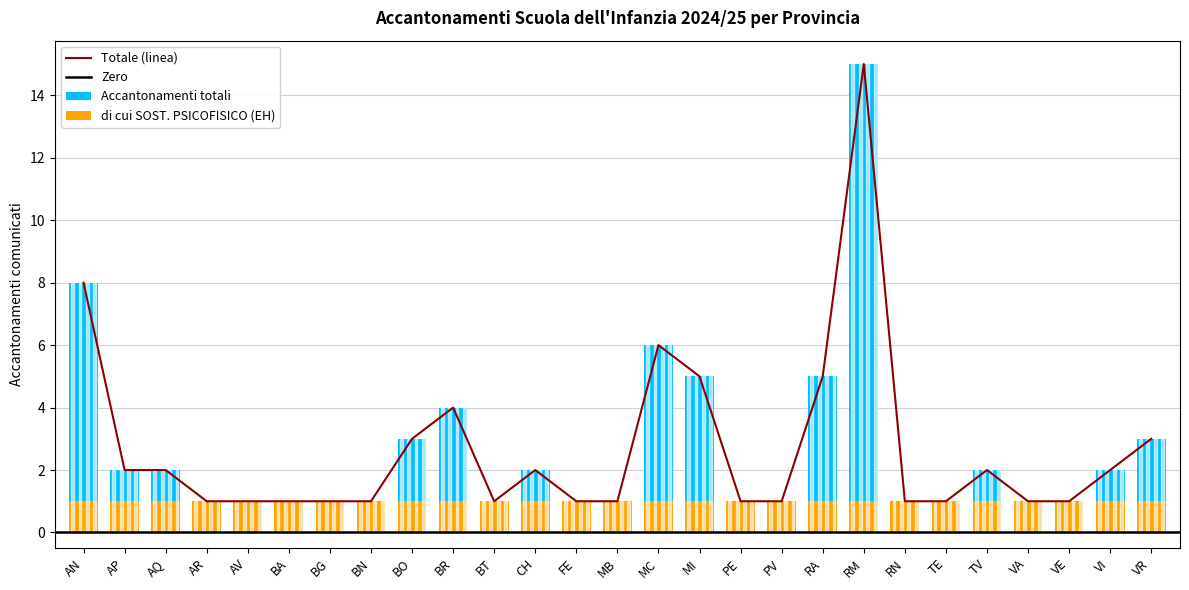

Which series has the largest range (max minus min)?

Accantonamenti